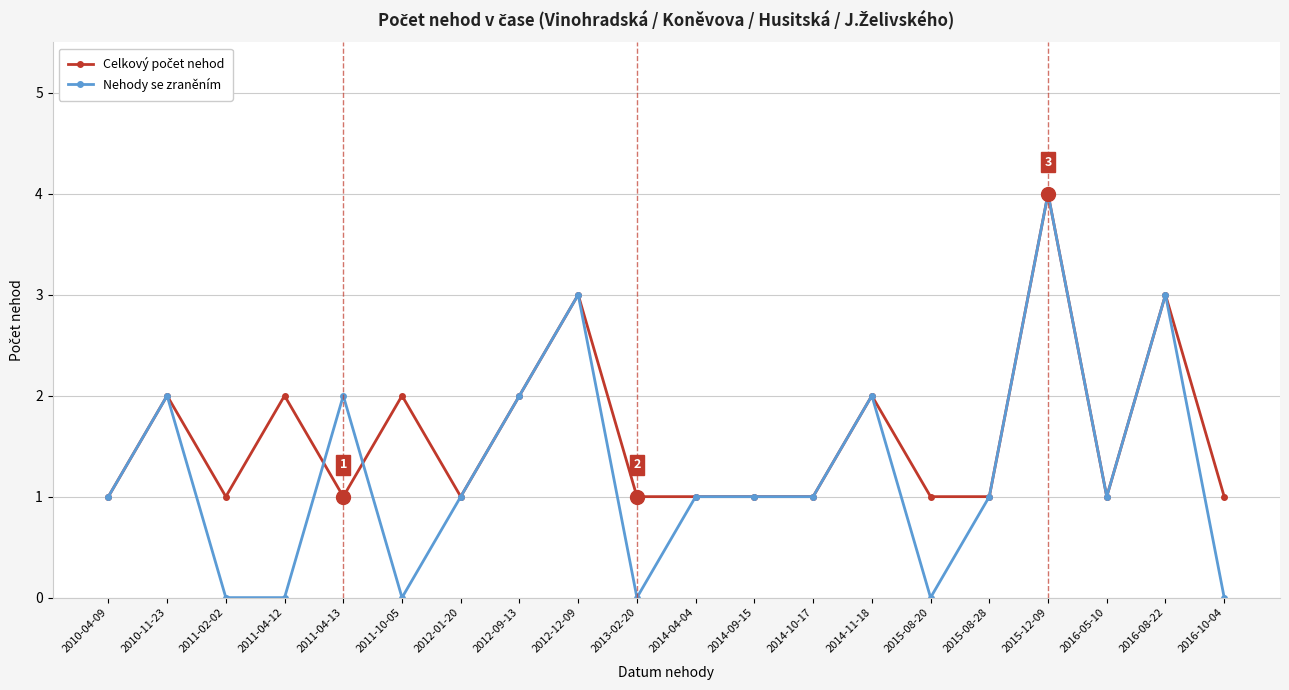

What is the label of the 12th point from the right?

2012-12-09